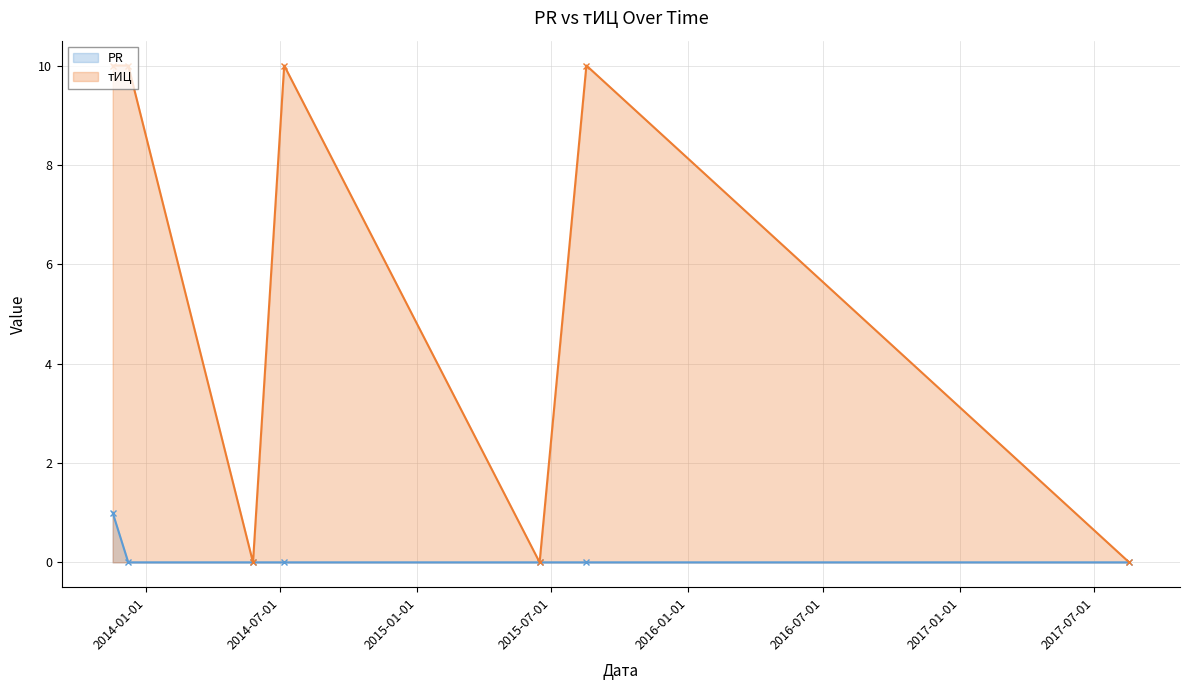

Which series has the largest total across all categories?

тИЦ